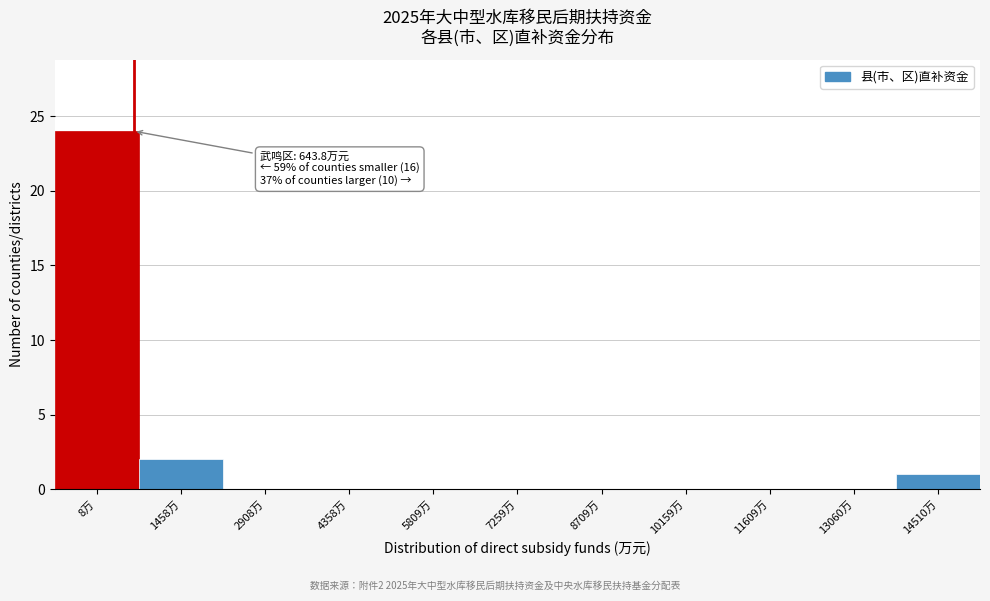

Reading left to right, what are all the values shown in this chart?

8万=24	1458万=2	2908万=0	4358万=0	5809万=0	7259万=0	8709万=0	10159万=0	11609万=0	13060万=0	14510万=1